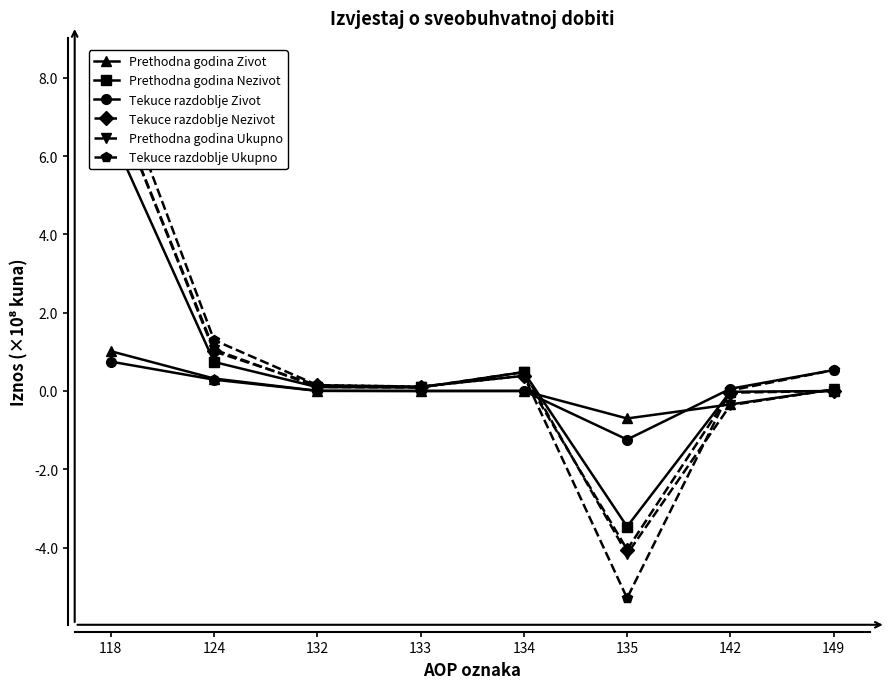

How many interior local peaks does the Tekuce razdoblje Ukupno series have?

1